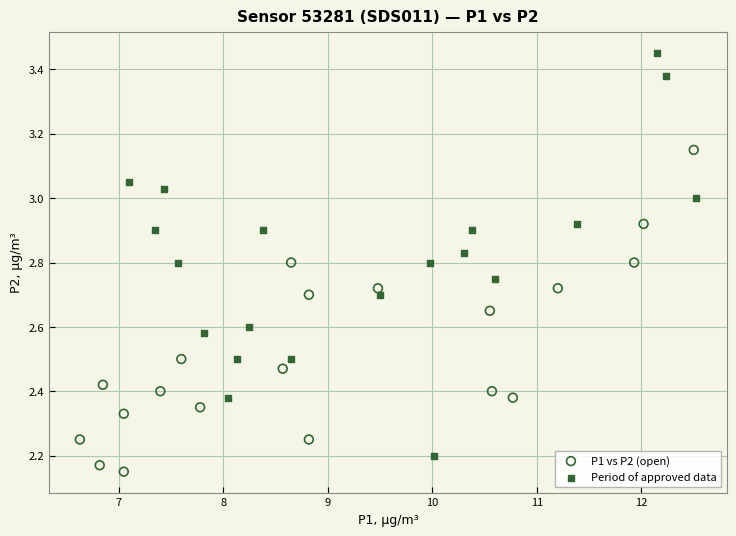

Which series has the widest spread of Y values?

Period of approved data